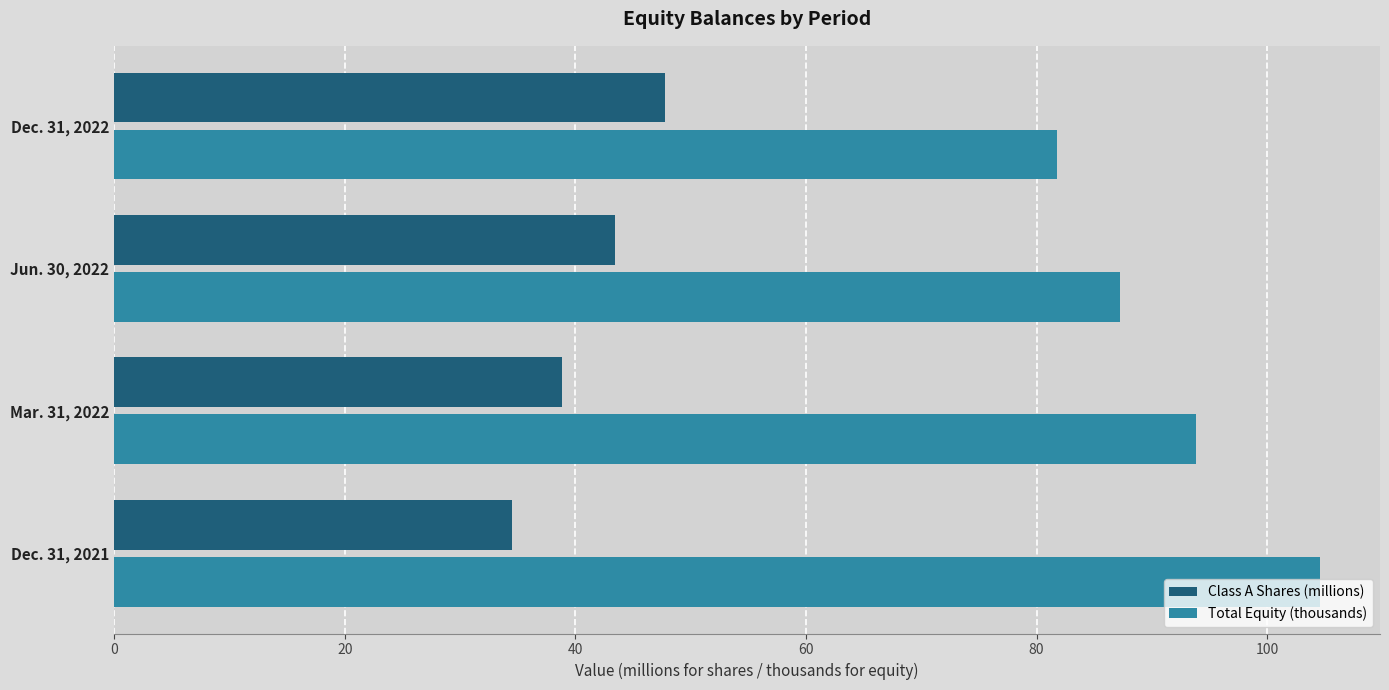

Rank the series by their maximum value, from highest to lowest.

Total Equity (thousands), Class A Shares (millions)